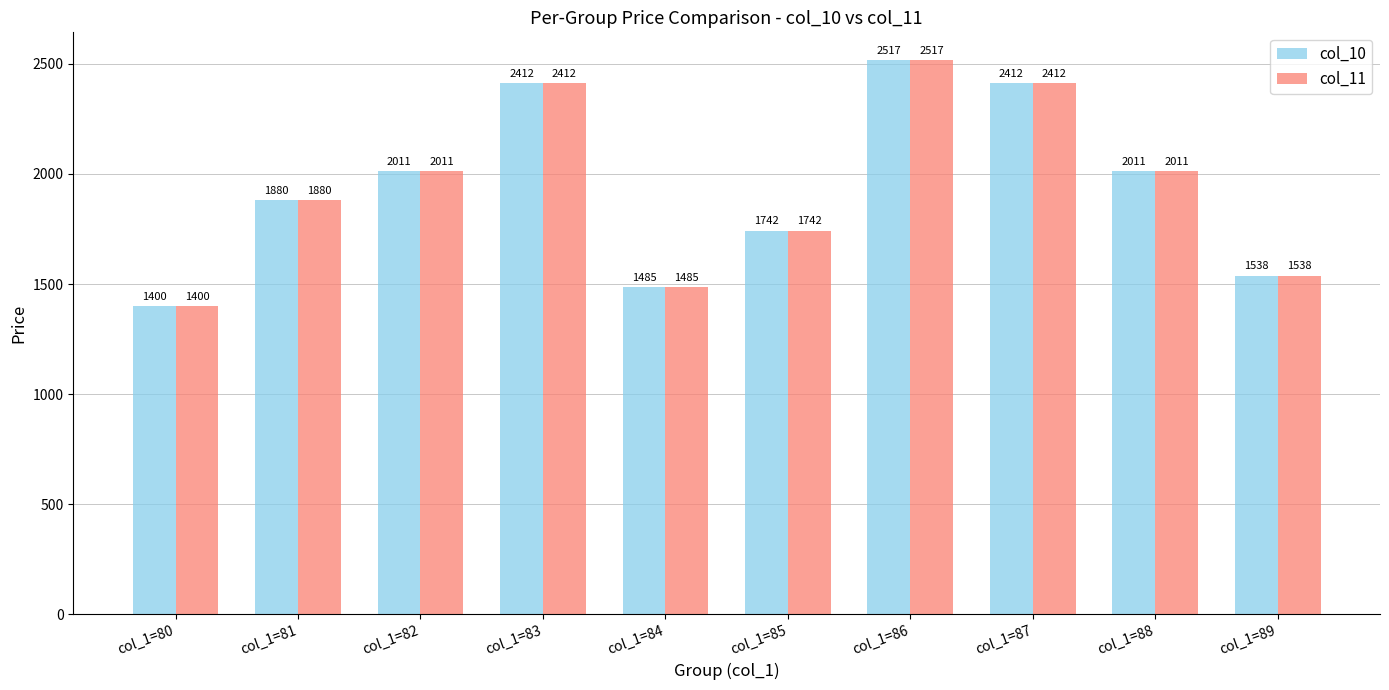

Is it true that col_10 equals 1485 at col_1=84?

True